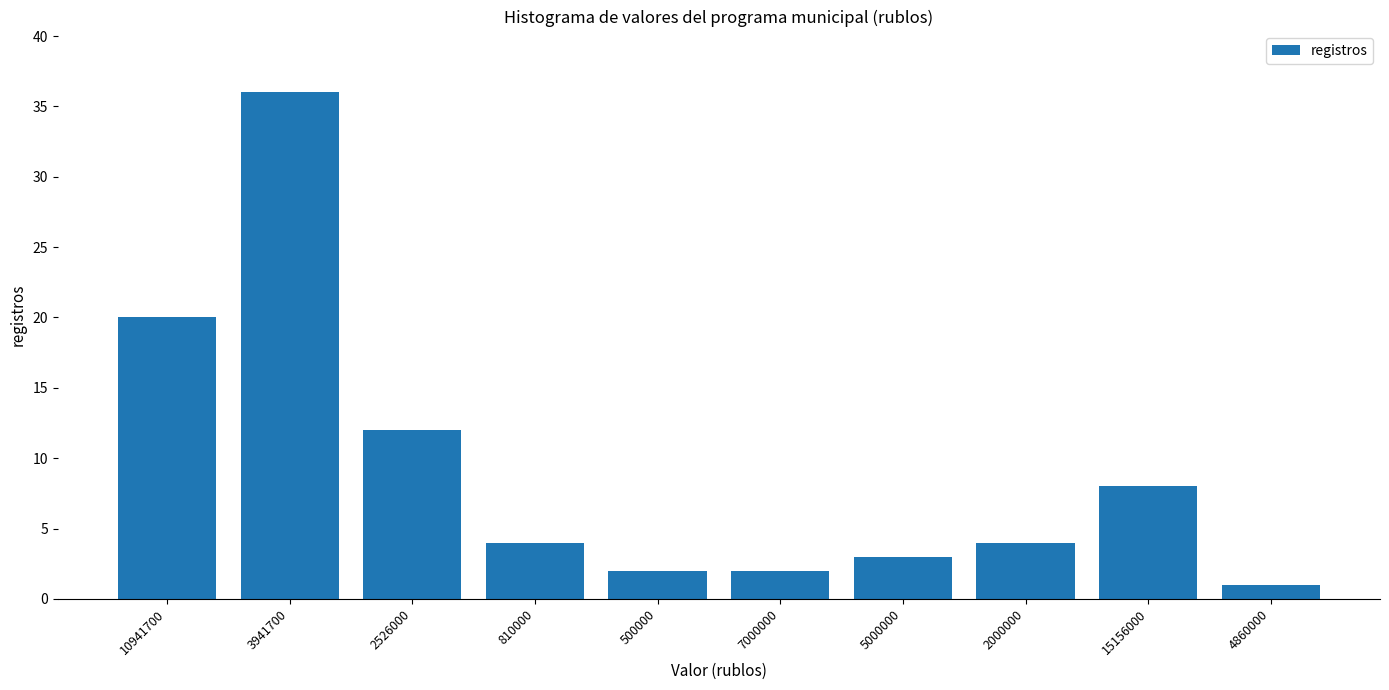

What position from the left is 15156000?

9